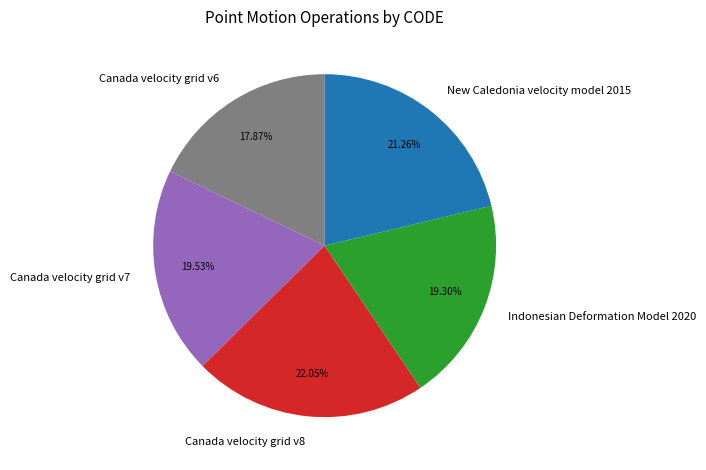

Is the sum of Canada velocity grid v7 and Indonesian Deformation Model 2020 greater than half?

No